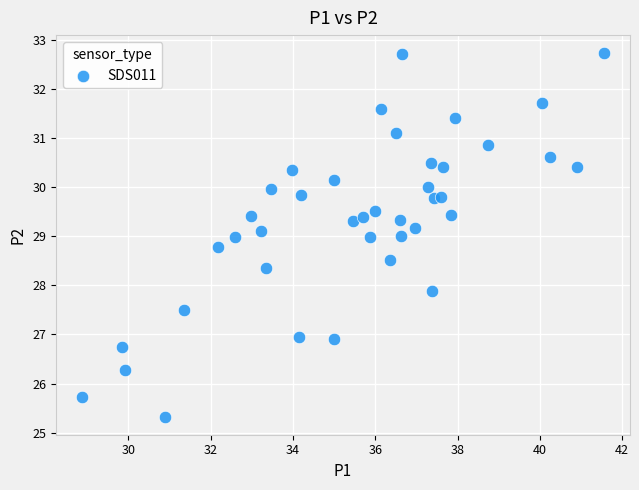

What is the range of Y values (max minus min)?

7.4